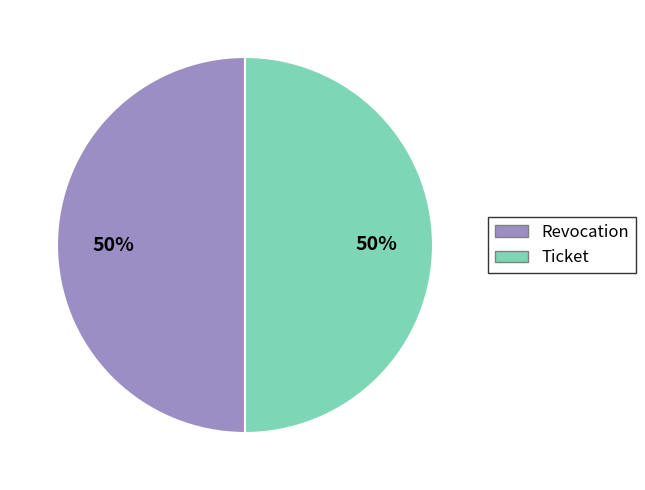

True or false: Ticket accounts for 44% of the total.

False